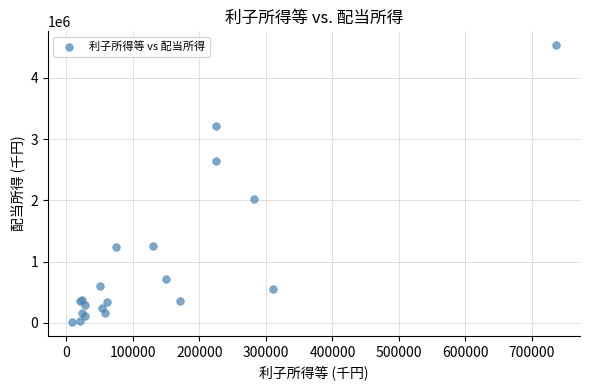

What Y value in the scatter plot is closest to 2275259?

2024228